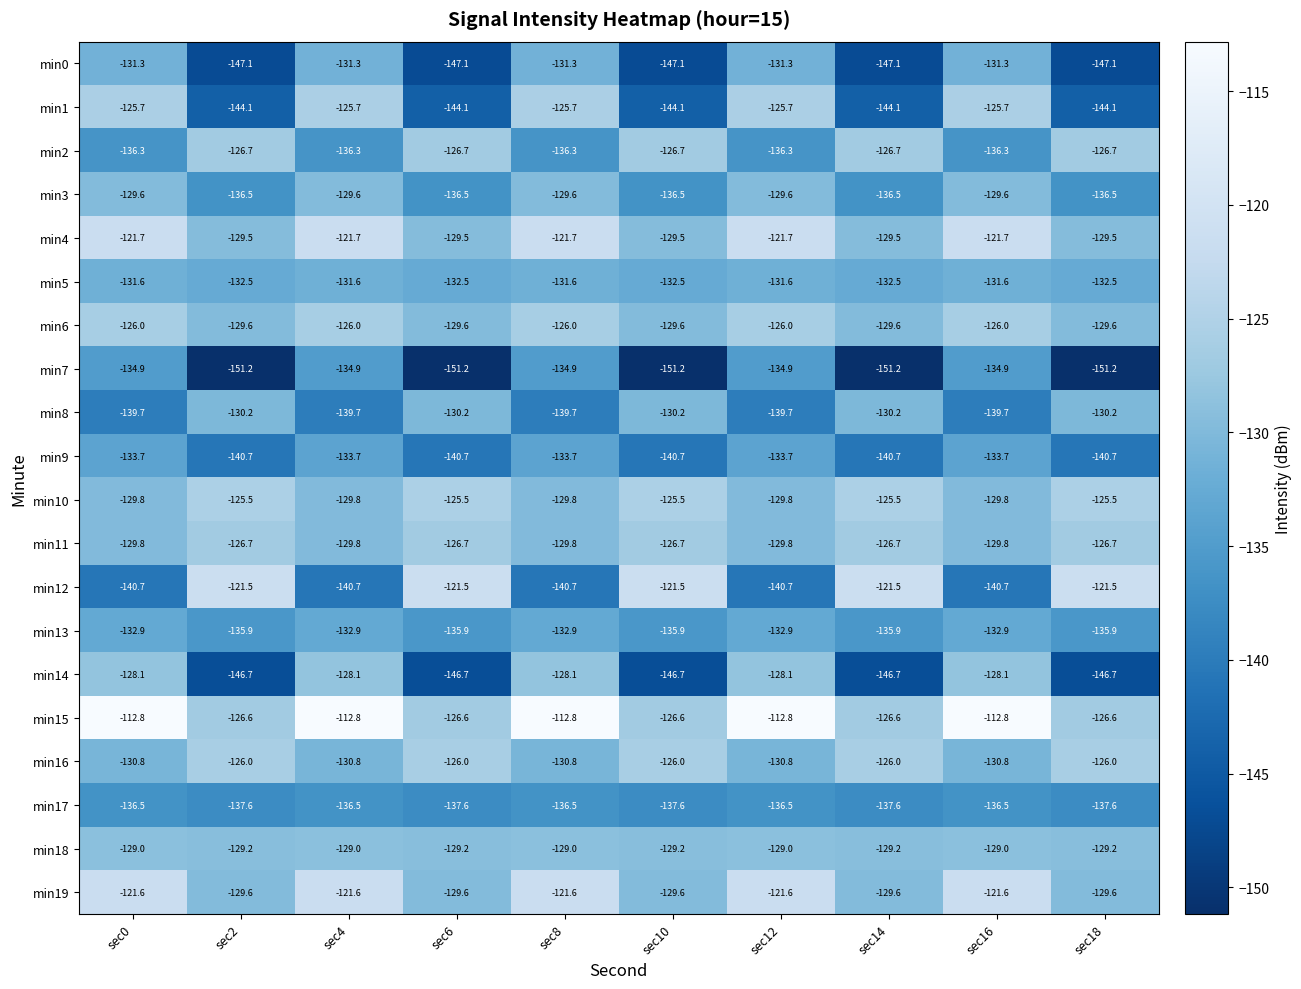

What is the maximum value for min1?

-125.7